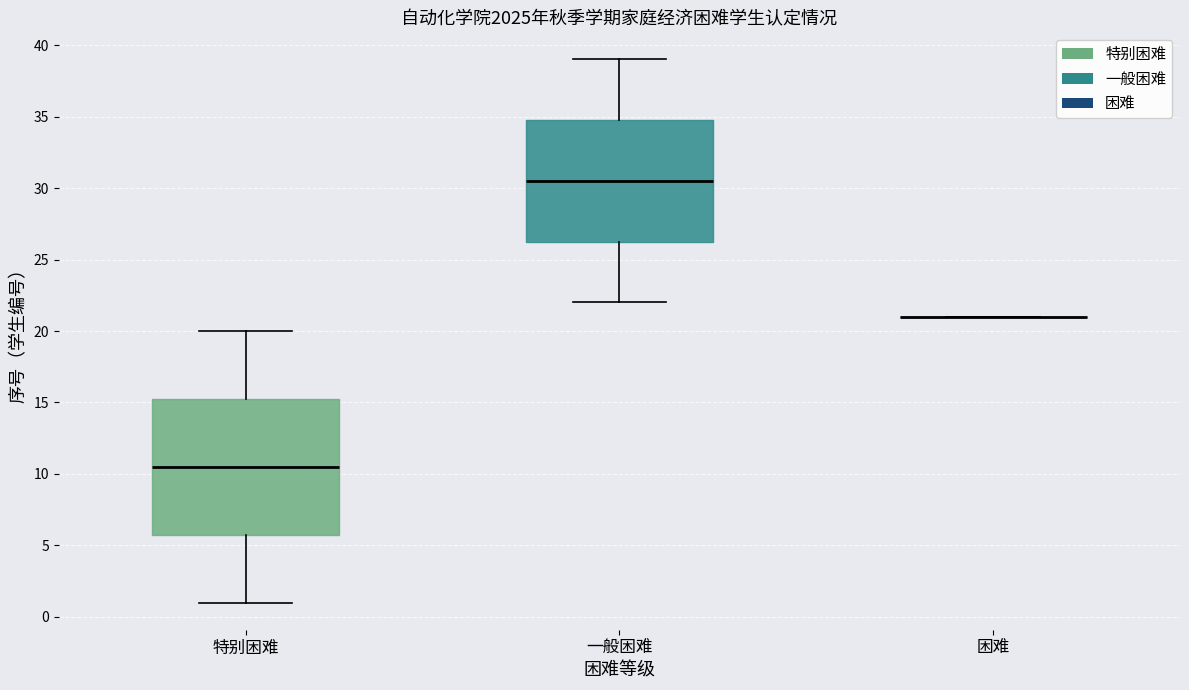

Which box is the tallest, from its lower edge to its upper edge?

特别困难